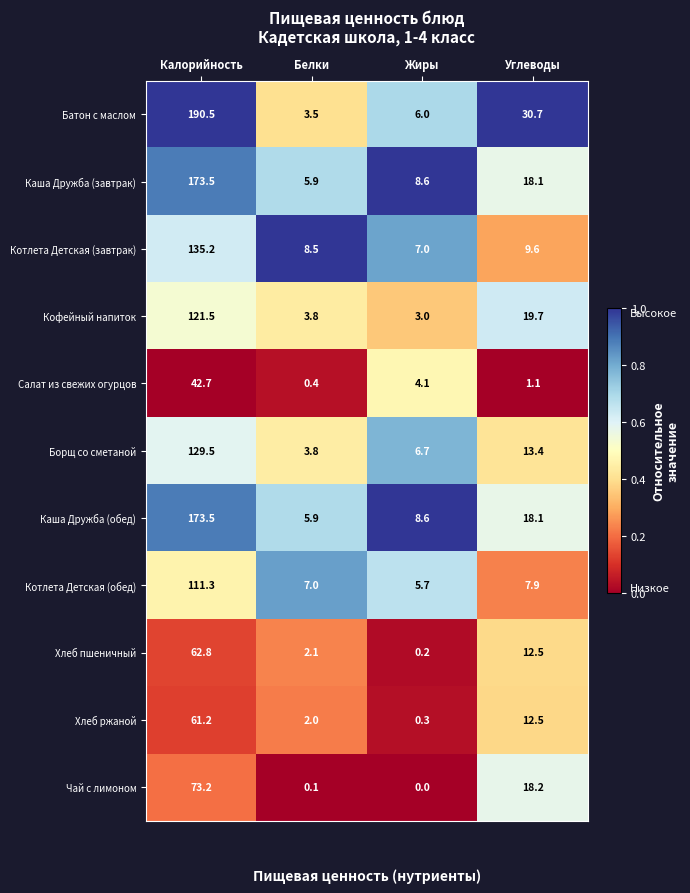

What is the difference between the Чай с лимоном values at Белки and Углеводы?

18.1